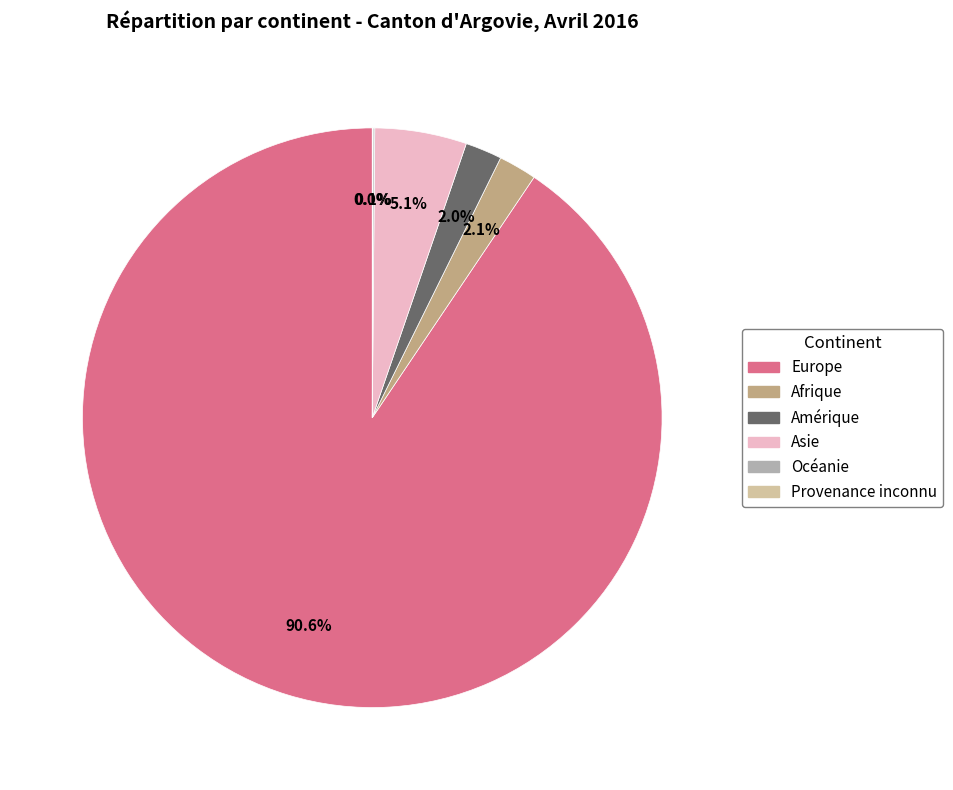

What is the largest slice in the pie chart?

Europe